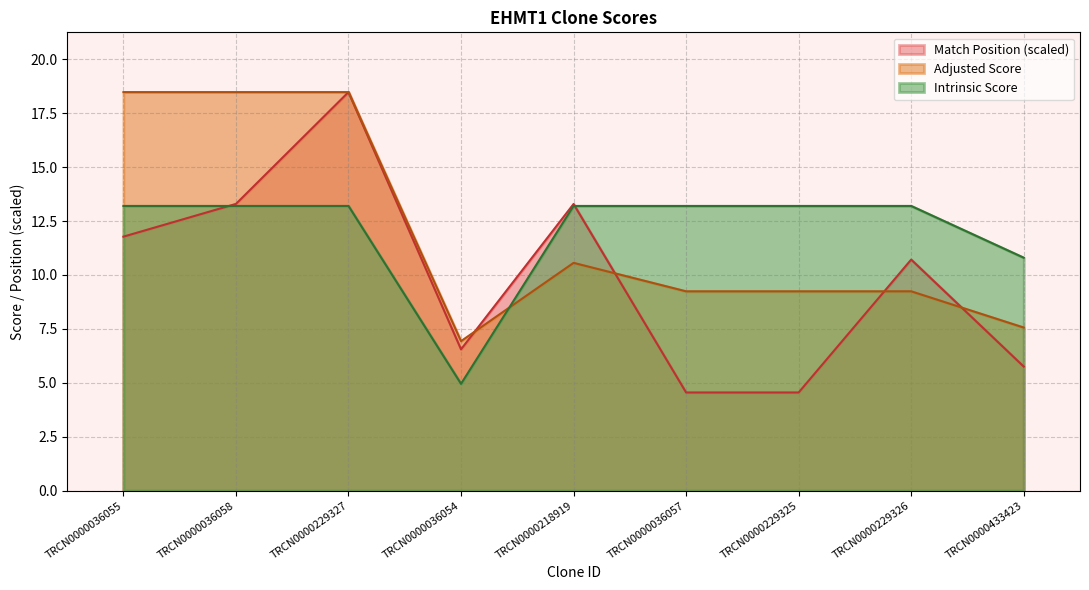

What position from the left is TRCN0000036057?

6